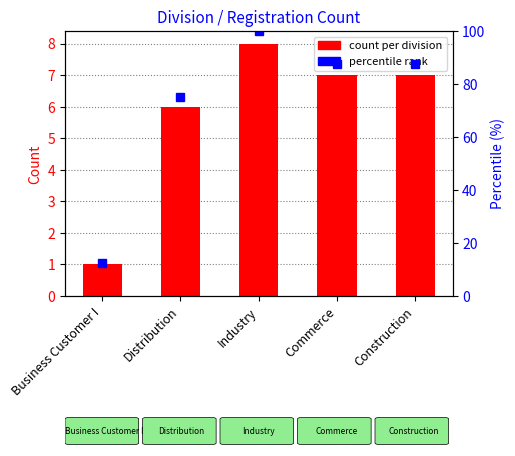

Reading left to right, extract all data points from this chart.

1	6	8	7	7